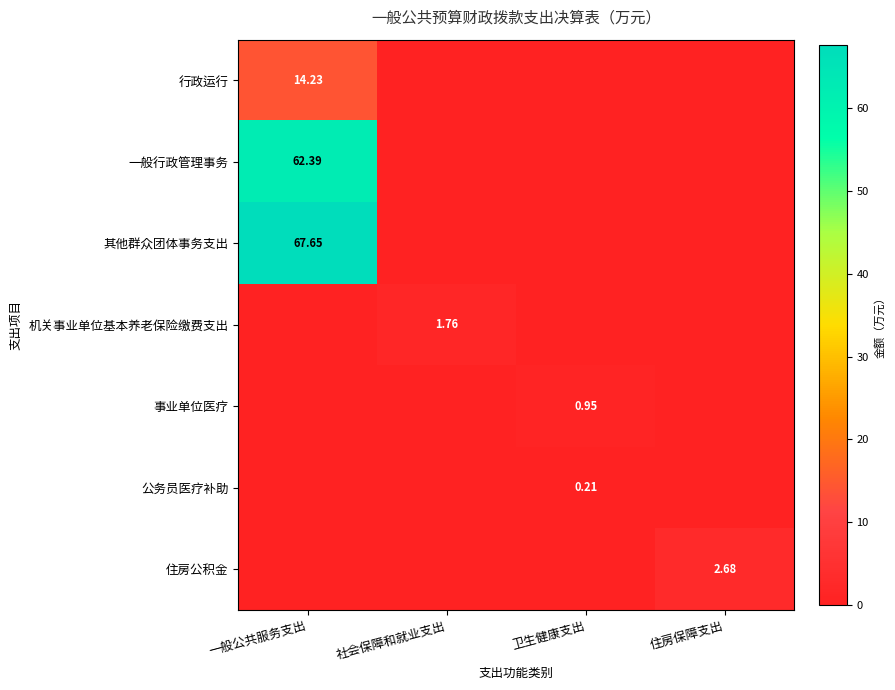

List the labels in order of 一般行政管理事务 value, largest first.

一般公共服务支出, 社会保障和就业支出, 卫生健康支出, 住房保障支出